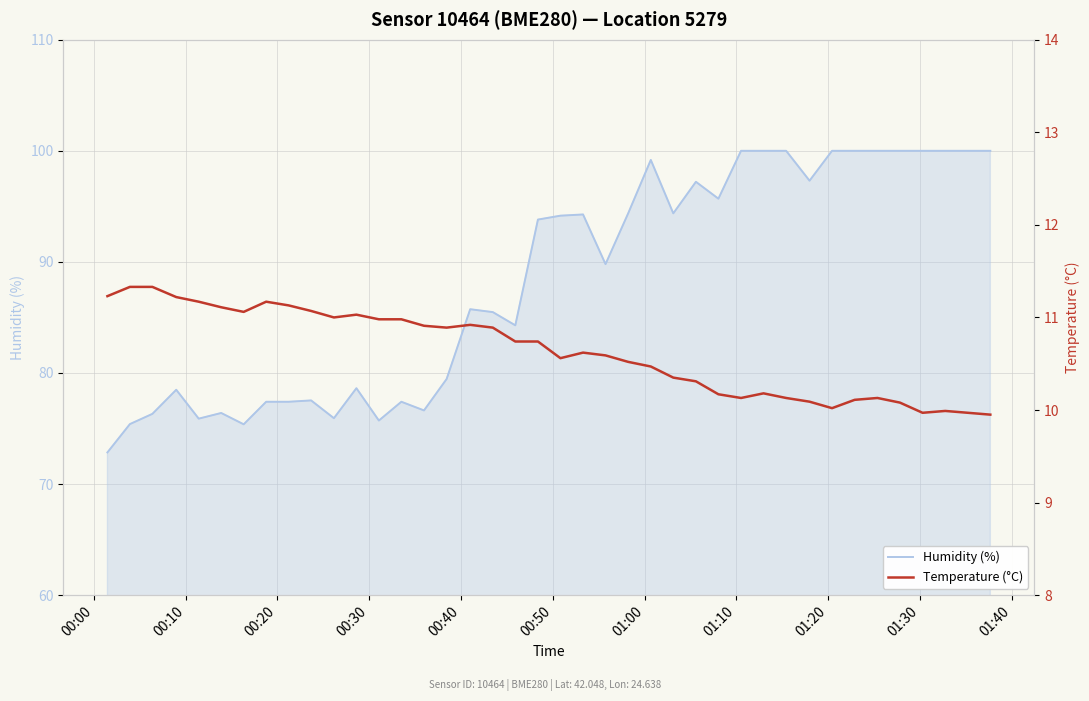

The value of Humidity (%) at 30 is 176.2. True or false?

False